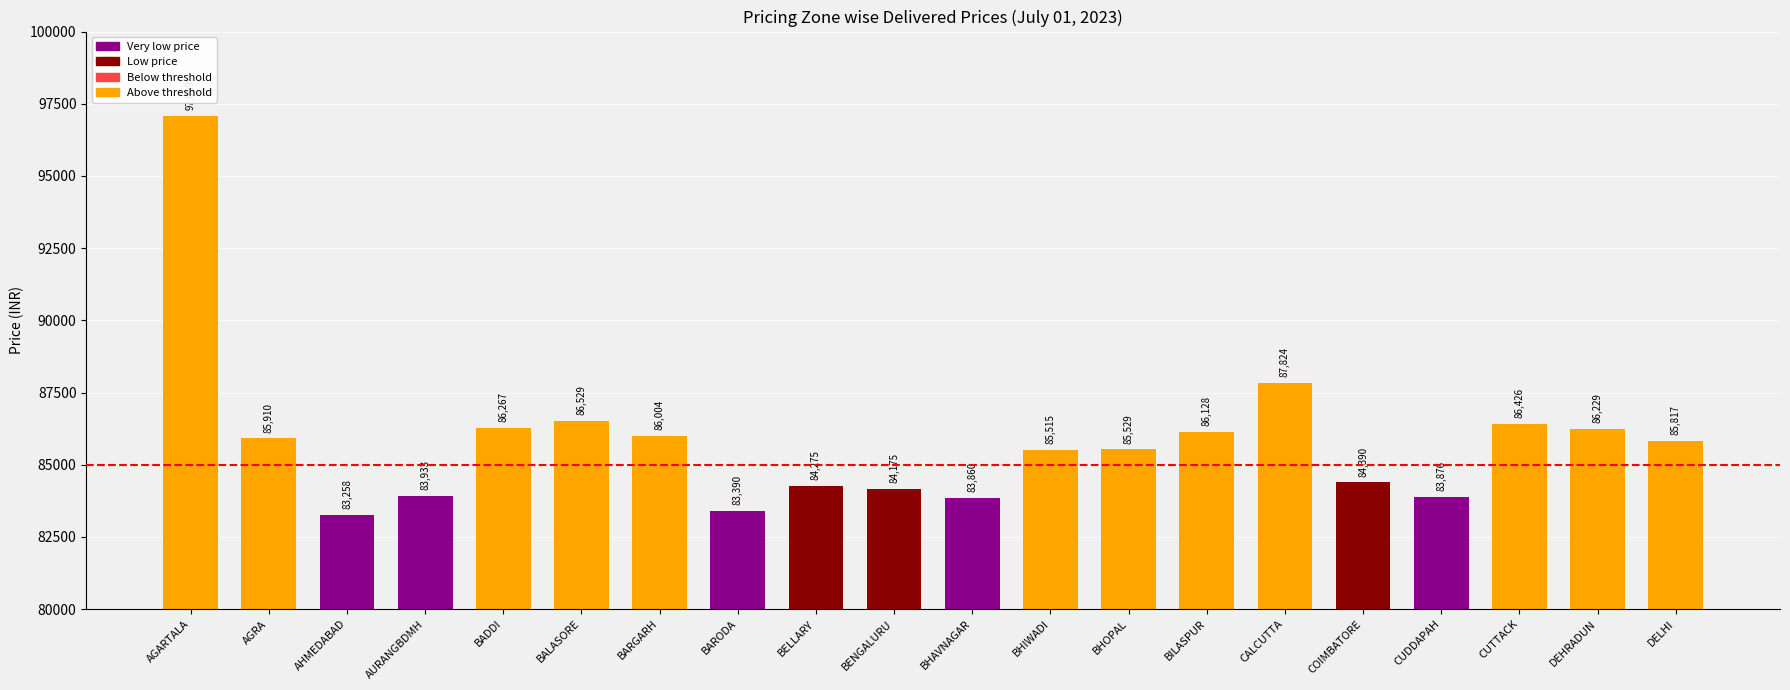

The chart shows a value of 141485 at BHOPAL. True or false?

False